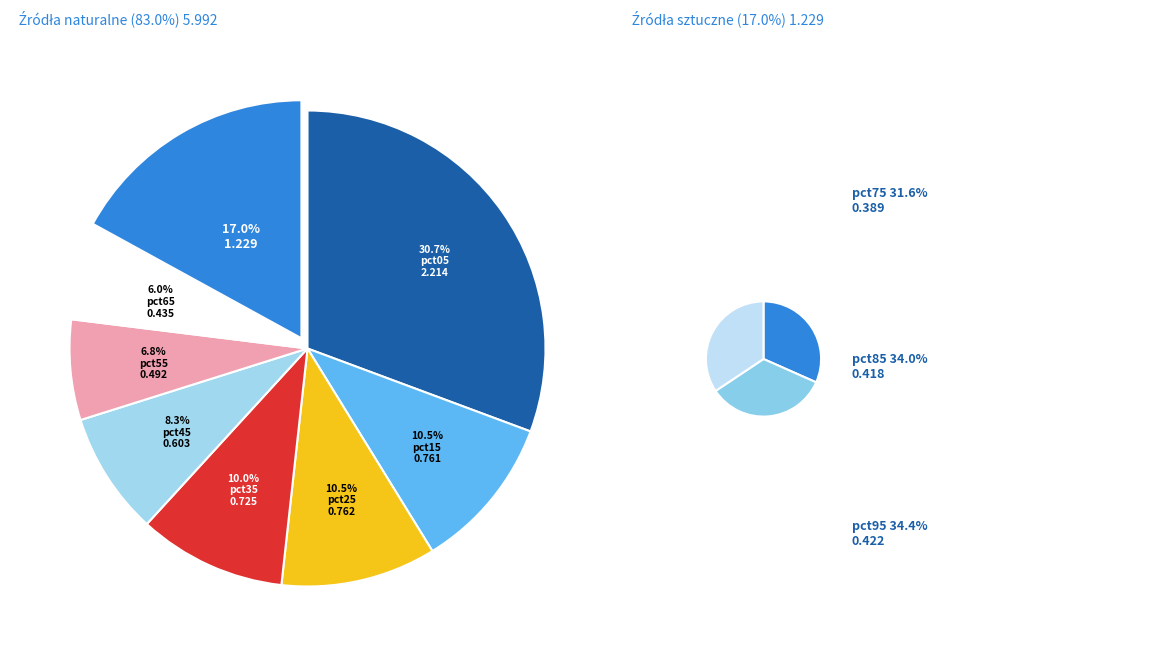

Combined, do pct15 and pct45 account for over 50%?

No